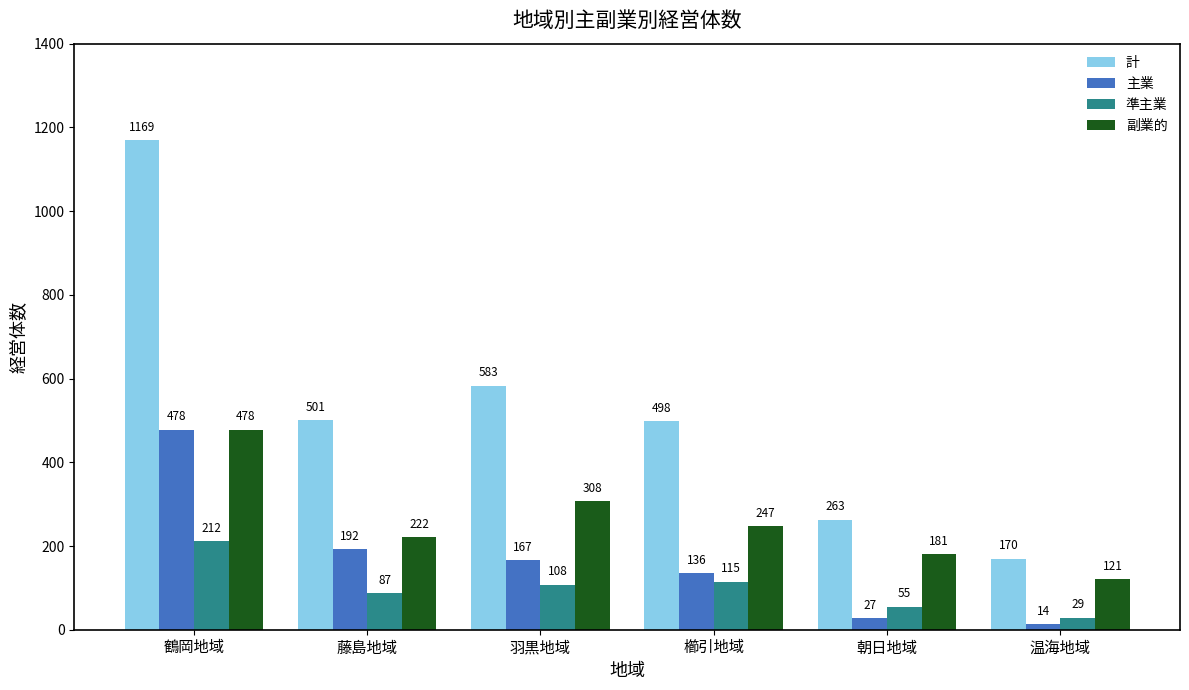

How many data points does each series have?

6